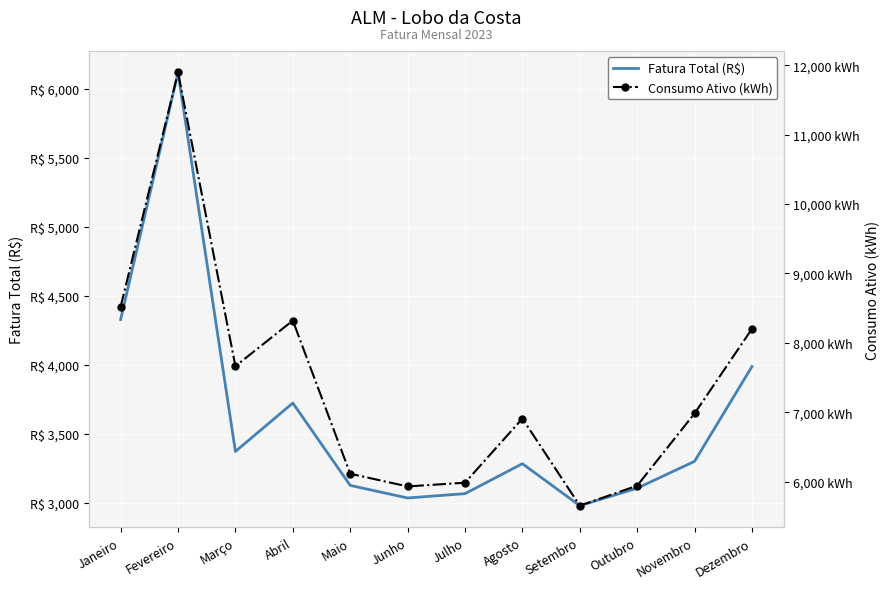

Reading right to left, transcribe all the data shown in this chart.

Fatura Total (R$): 3988.2	3302.4	3107.7	2981.4	3285.1	3068.4	3037.0	3128.0	3724.2	3373.7	6116.4	4328.6
Consumo Ativo (kWh): 8201.0	6982.0	5941.0	5653.0	6908.0	5984.0	5930.0	6113.0	8320.0	7663.0	11895.0	8519.0